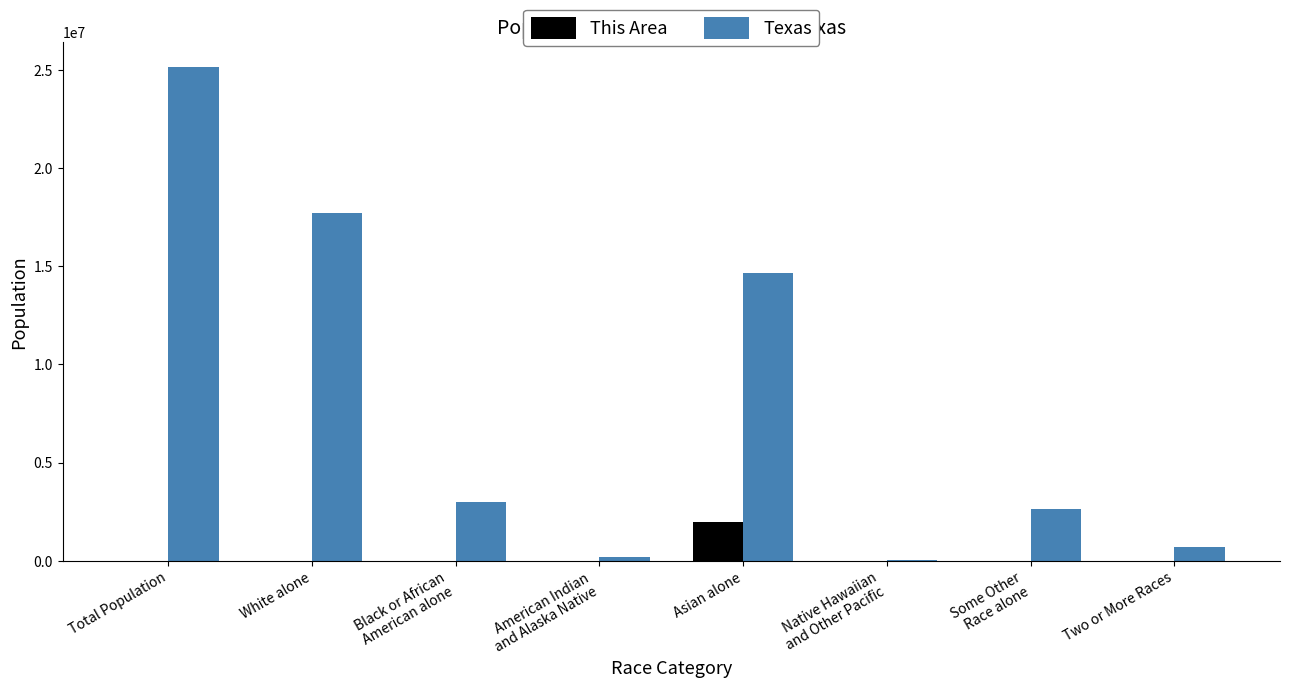

Are the bars grouped side by side (vs. stacked)?

Yes